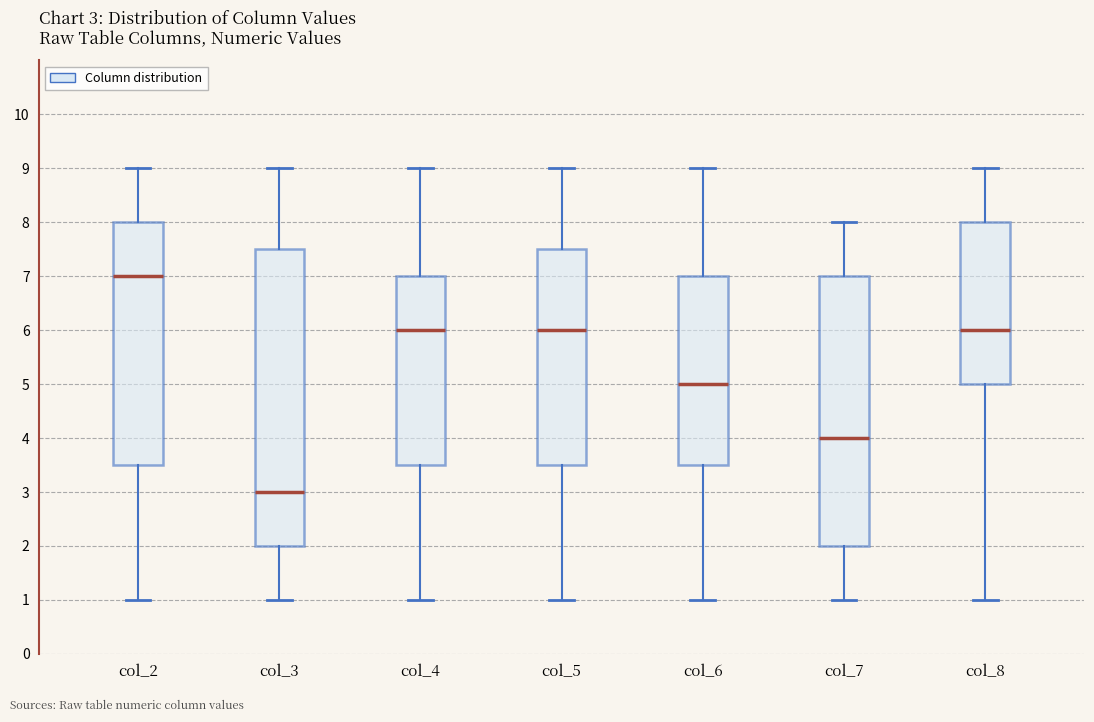

Which box has the lowest median line?

col_3